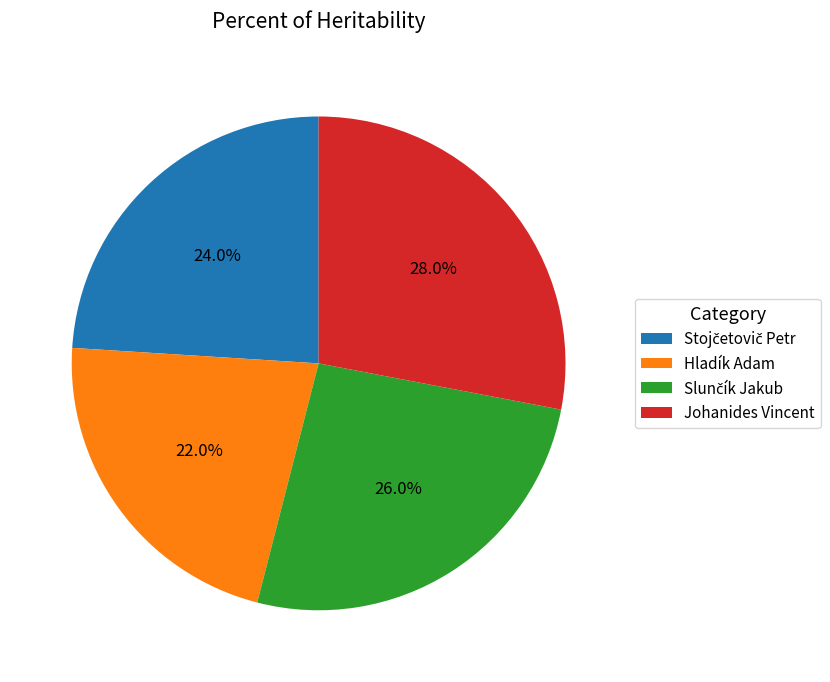

Is it true that Johanides Vincent is 28% of the pie?

True